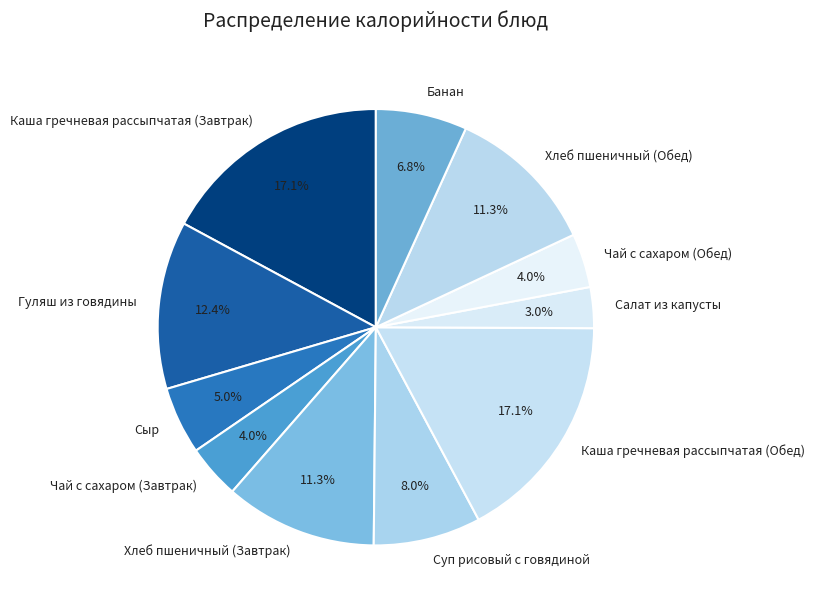

How many segments does this pie chart have?

11